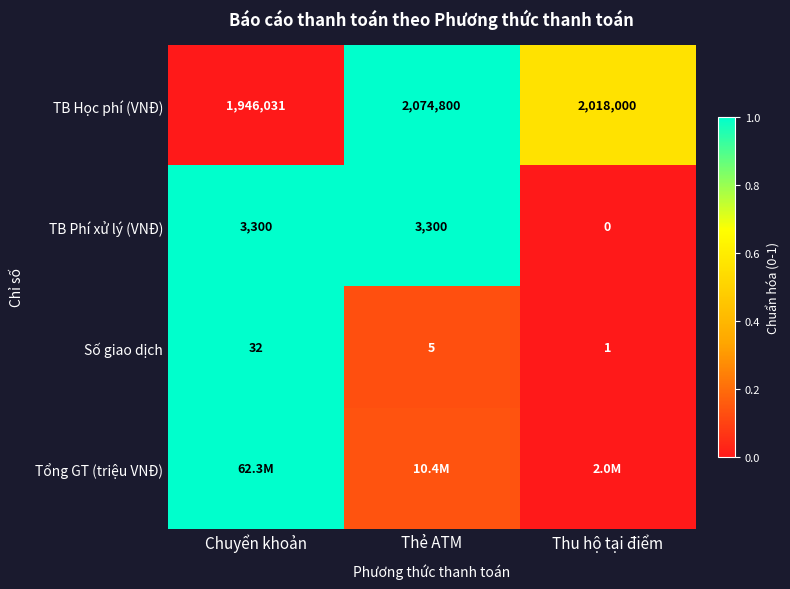

Rank the categories by Số giao dịch value from lowest to highest.

Thu hộ tại điểm, Thẻ ATM, Chuyển khoản